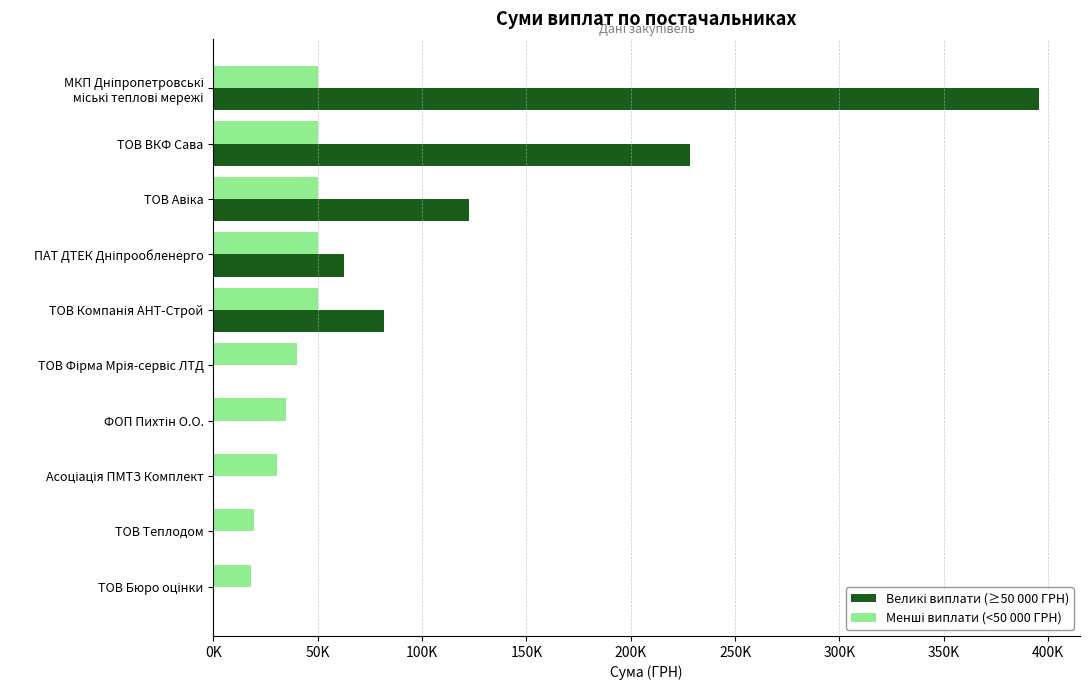

How many data points in Великі виплати (≥50 000 ГРН) are less than 62757?

5